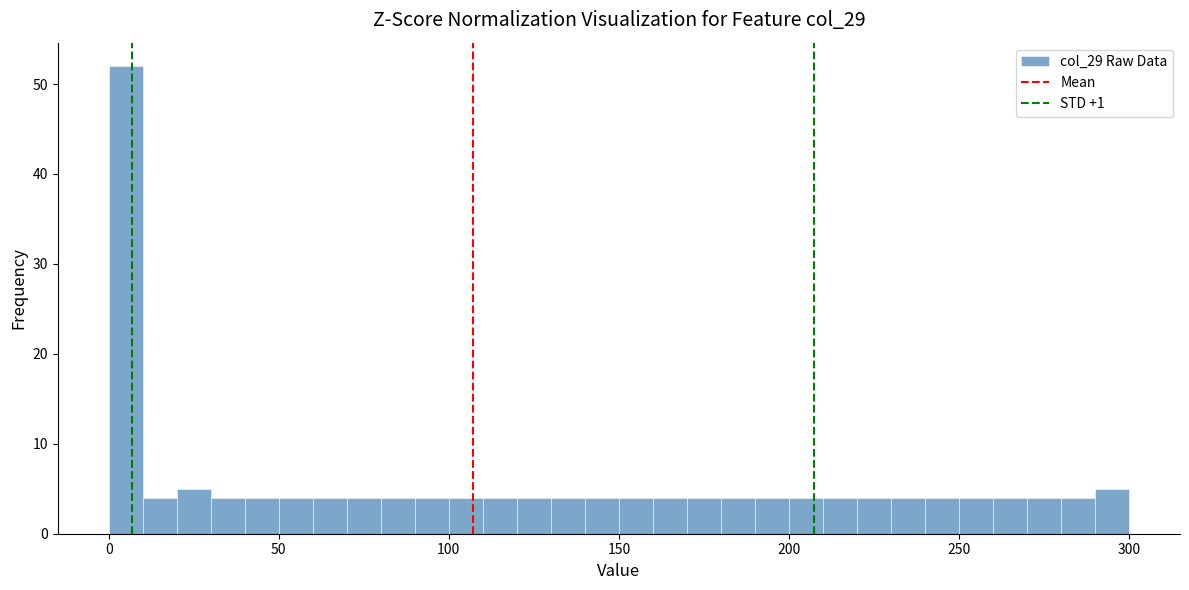

Read against the x-axis, roughly where is the centre of the tallest bar?

5